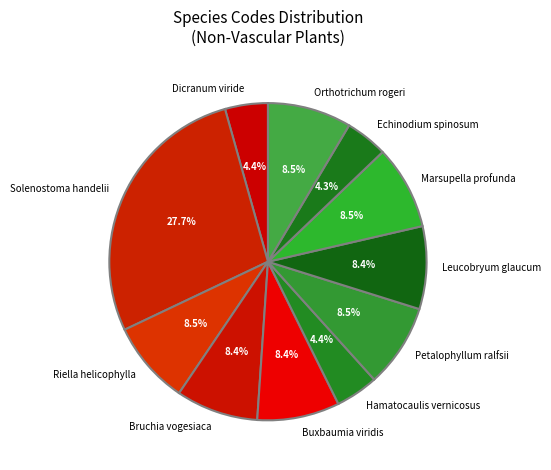

How many slices are in this pie chart?

11